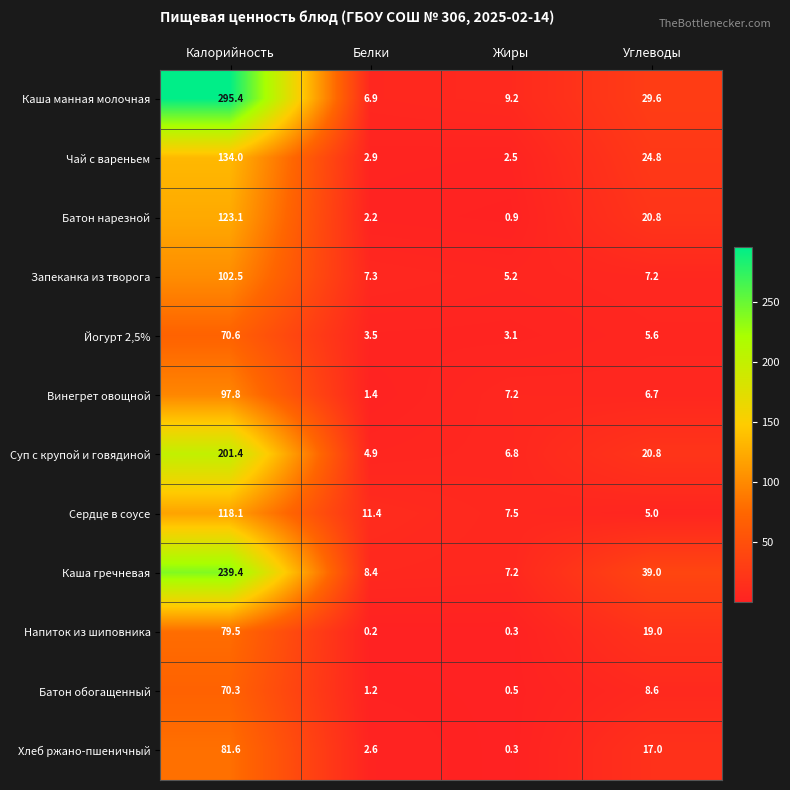

Read the Каша гречневая value at Калорийность.

239.4